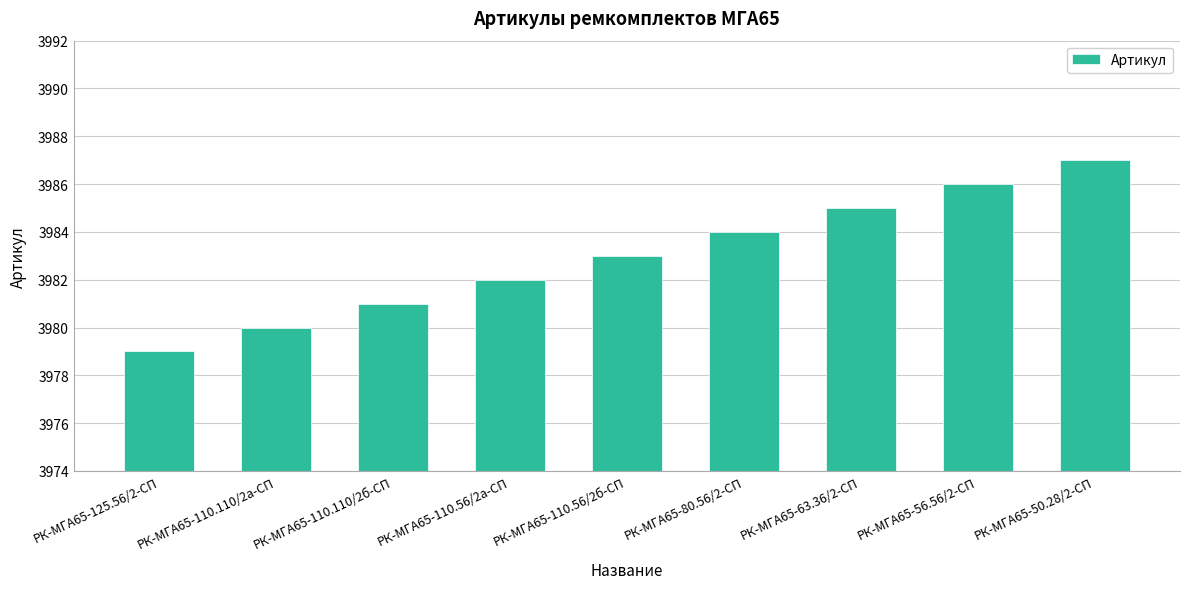

The value at РК-МГА65-63.36/2-СП is 3985. True or false?

True